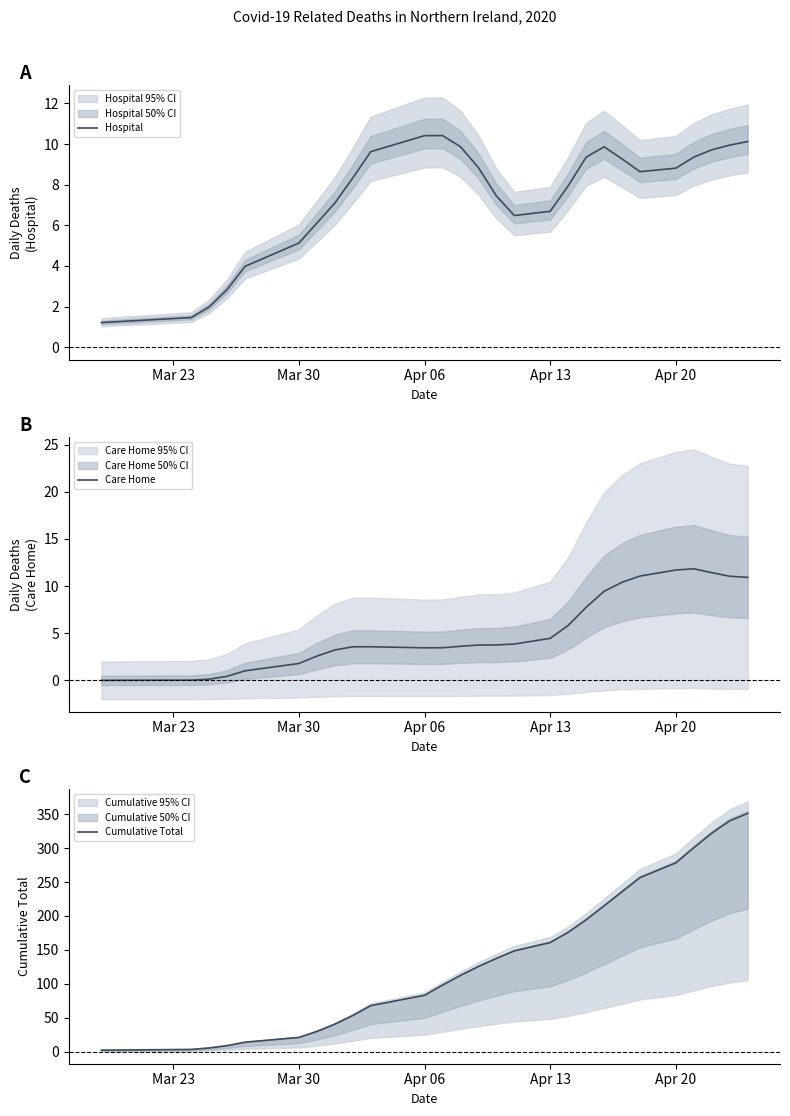

The value of Hospital at Apr 06 is 10.4. True or false?

True